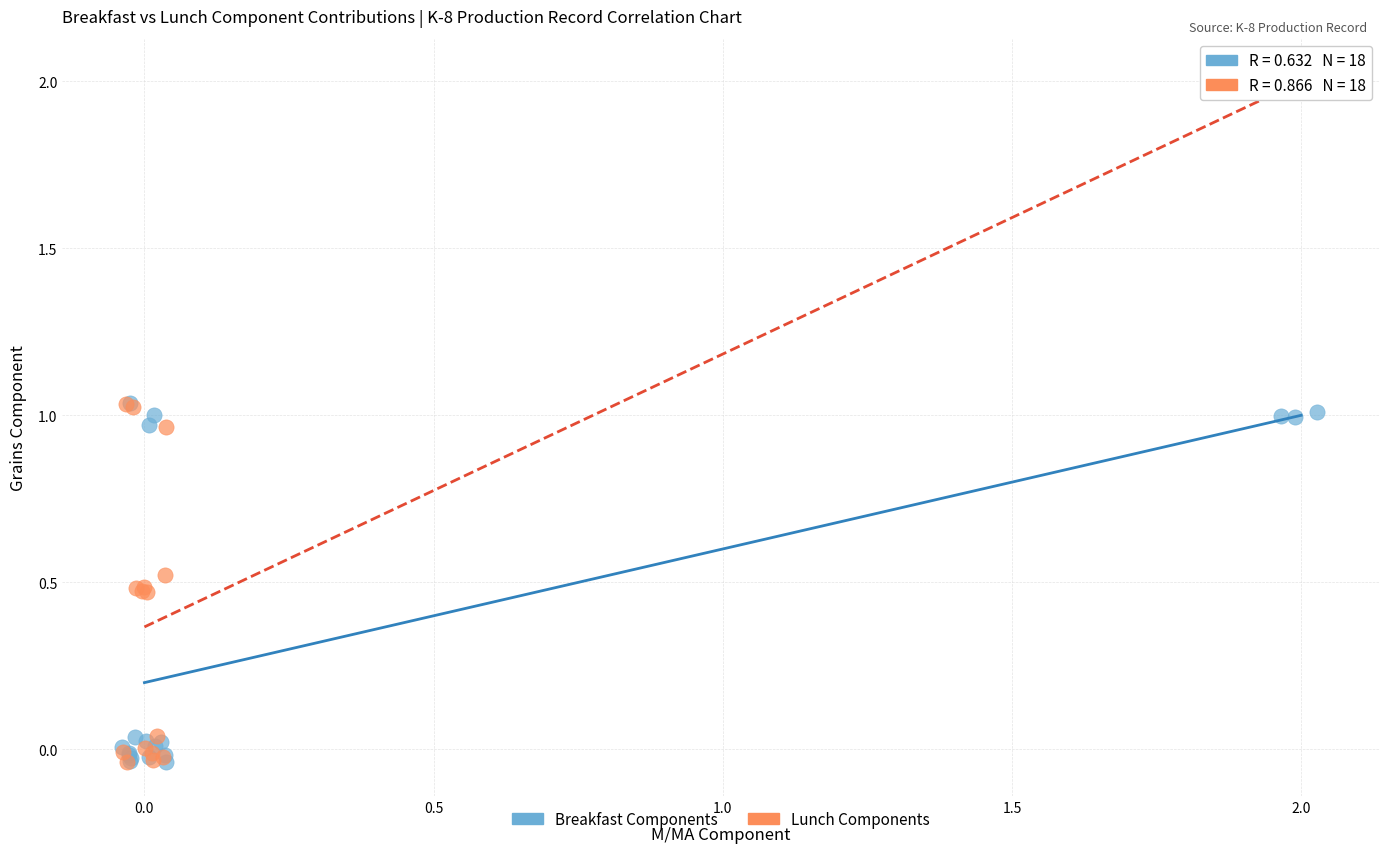

Which series reaches the maximum Y coordinate?

Lunch Components